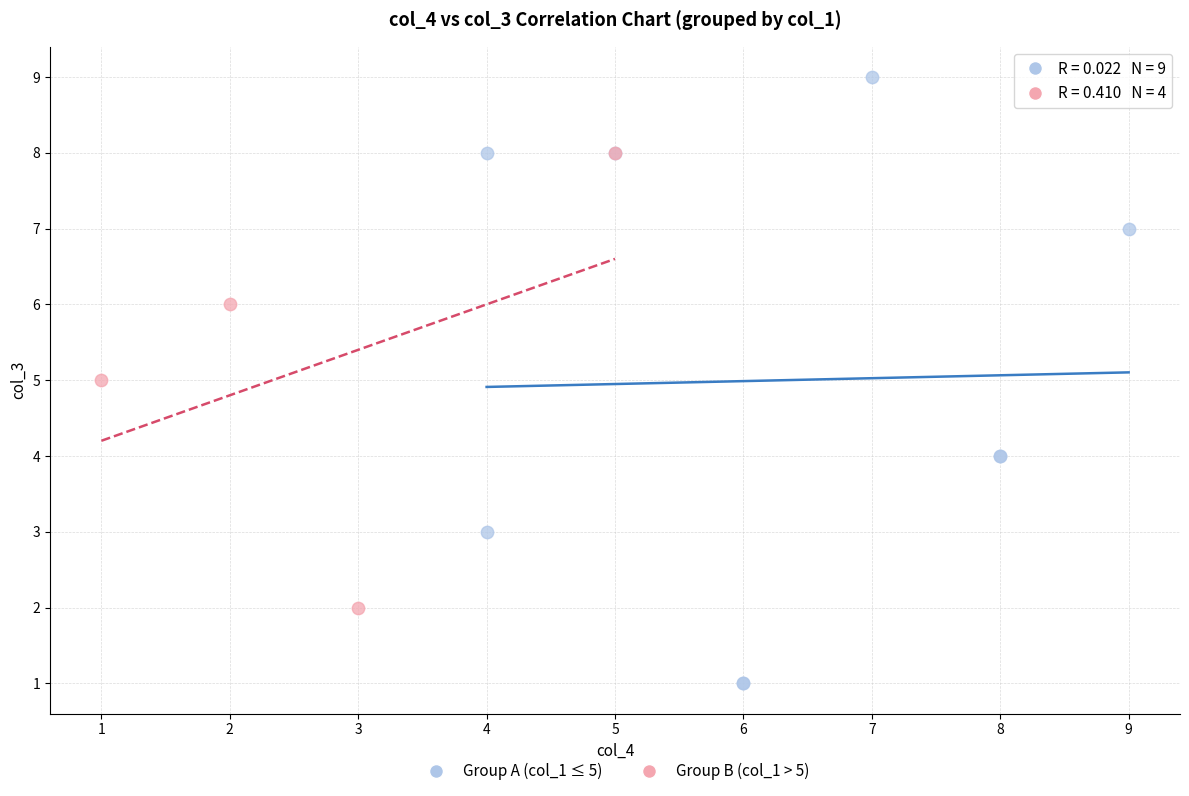

Which series reaches the maximum Y coordinate?

Group A (col_1 ≤ 5)